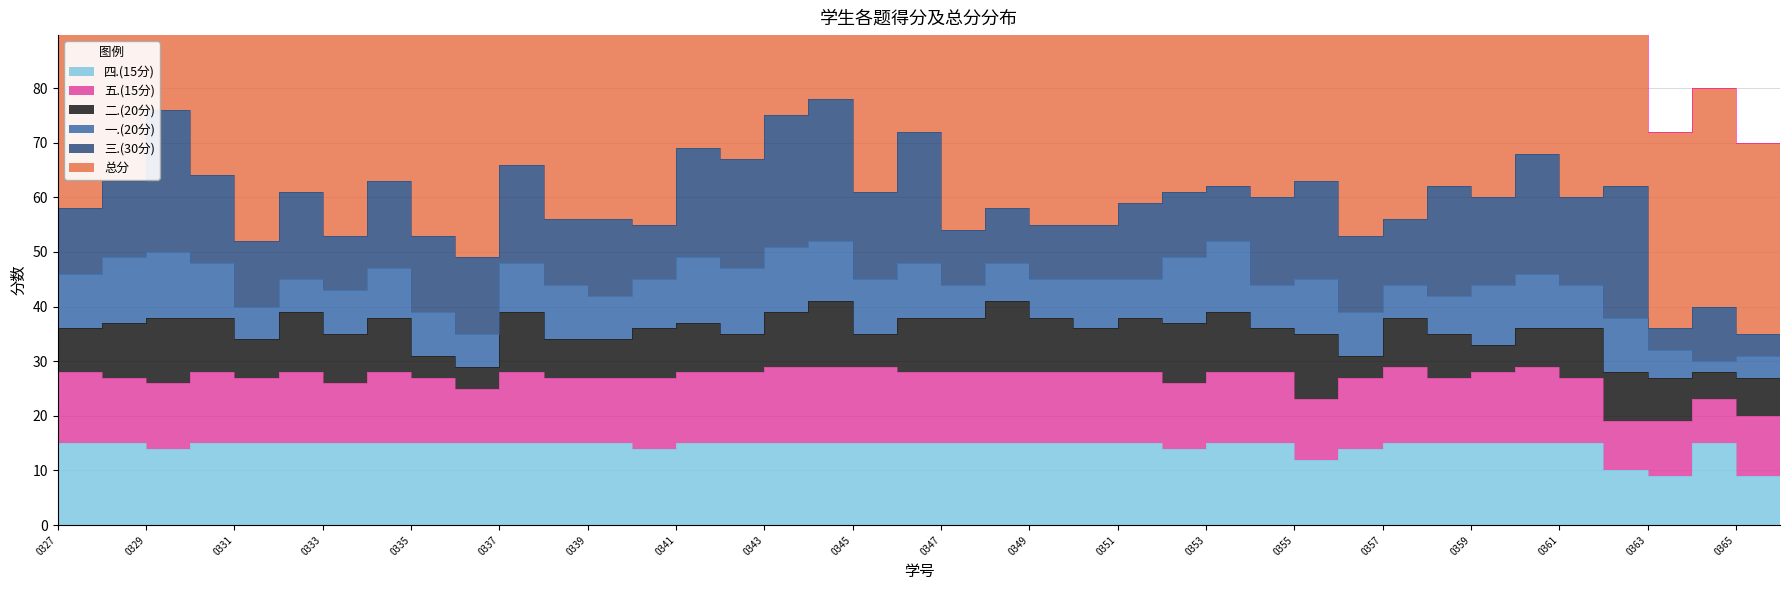

Does the chart display data point markers on the line(s)?

No